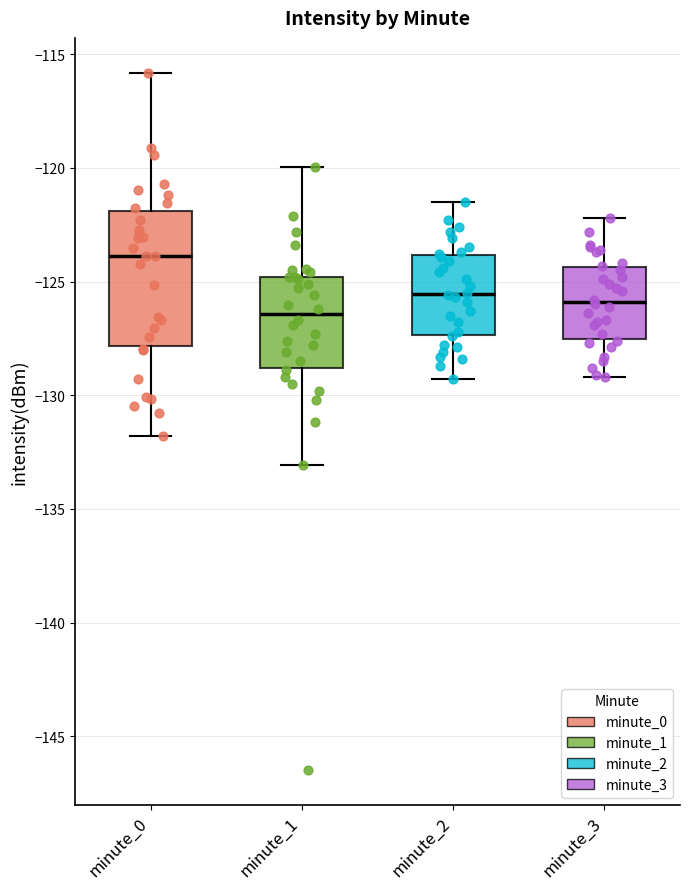

Which box is the tallest, from its lower edge to its upper edge?

minute_0